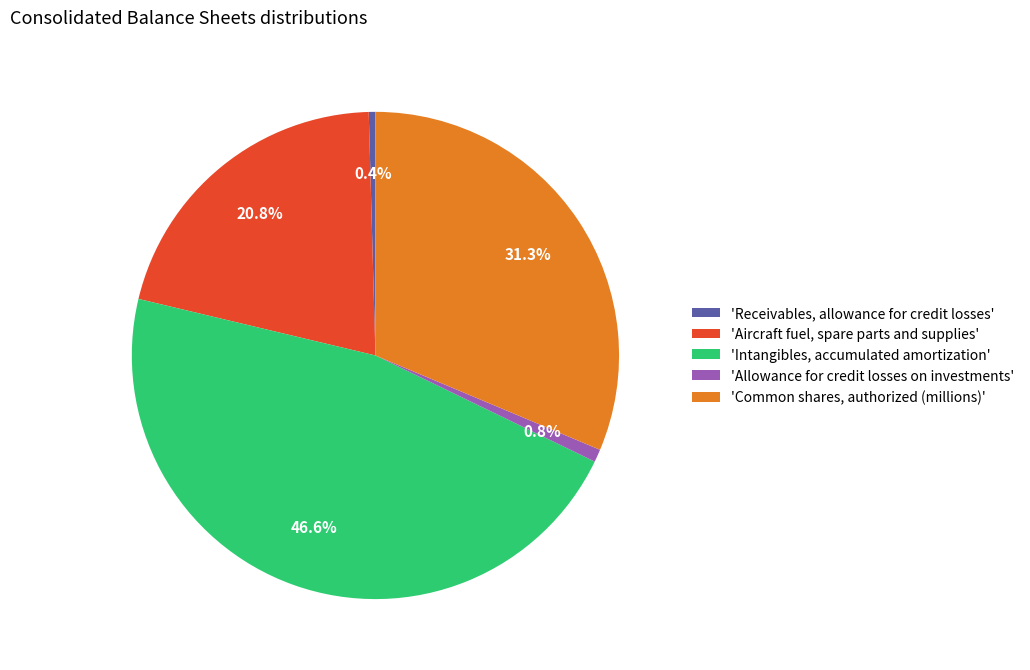

Between 'Intangibles, accumulated amortization' and 'Receivables, allowance for credit losses', which is larger?

'Intangibles, accumulated amortization'